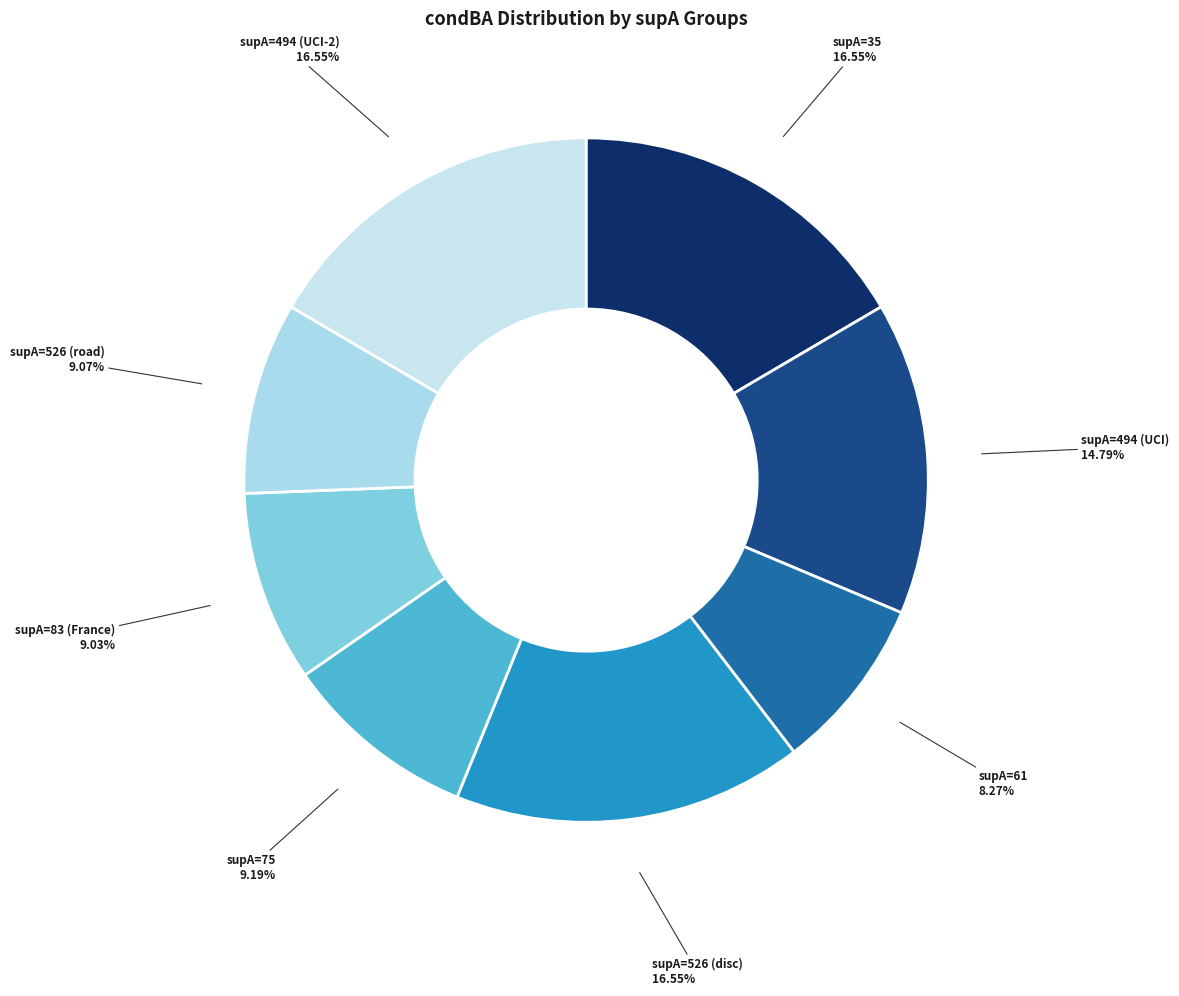

How many slices are in this pie chart?

8